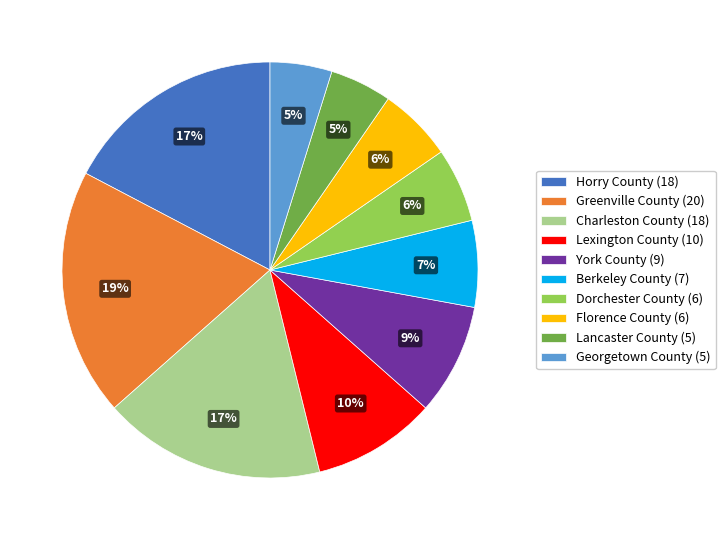

To the nearest percent, what percentage of the pie is Greenville County (20)?

19%